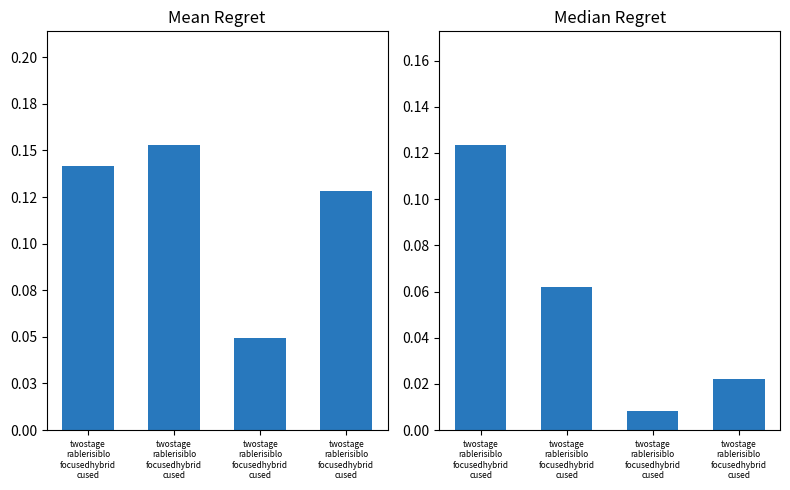

List the series in order of their peak value, highest first.

Mean Regret, Median Regret